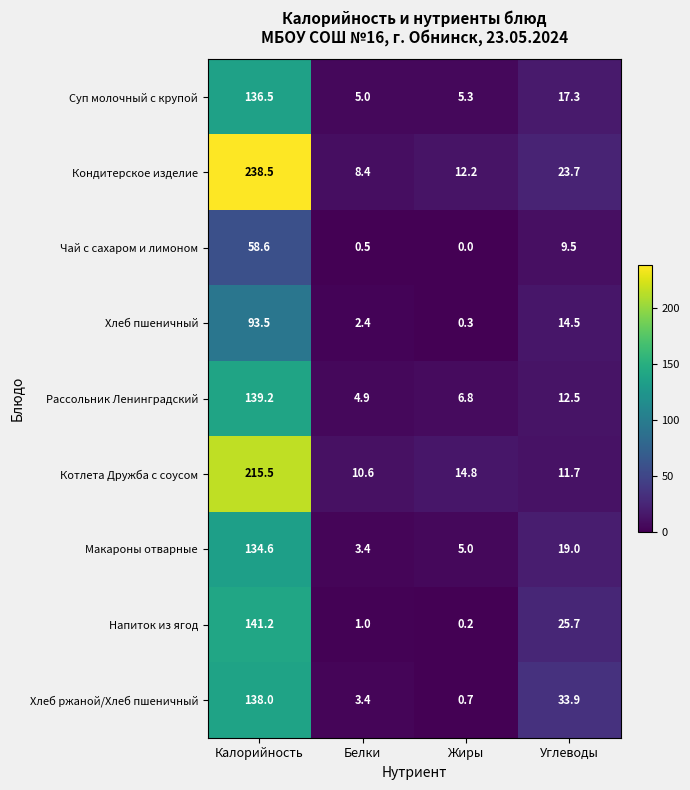

Rank the categories by Хлеб пшеничный value from lowest to highest.

Жиры, Белки, Углеводы, Калорийность